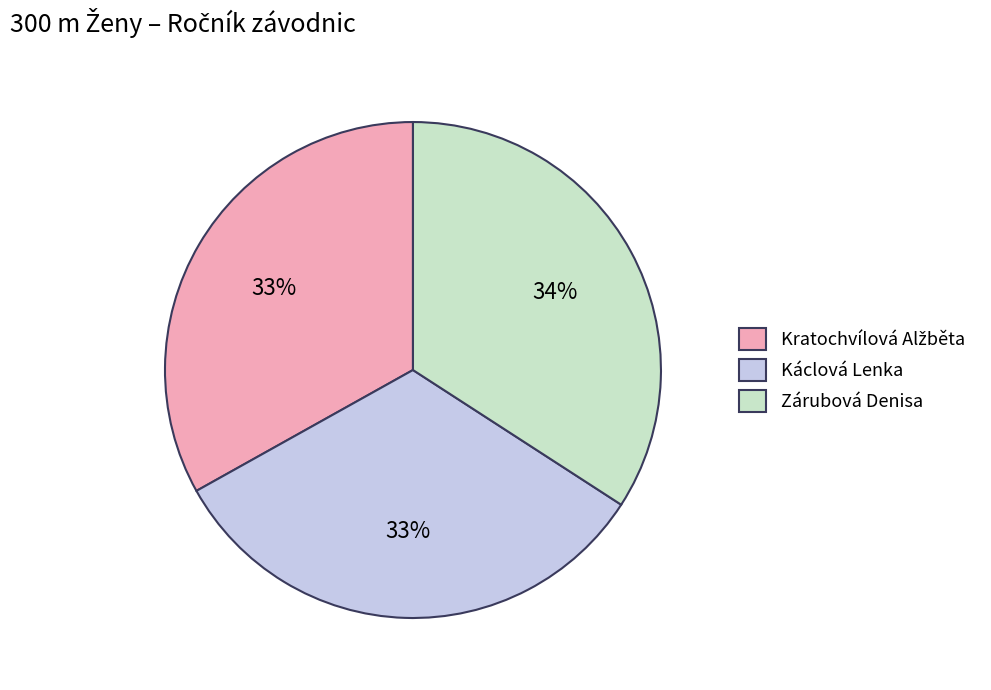

Which has a higher value, Káclová Lenka or Zárubová Denisa?

Zárubová Denisa